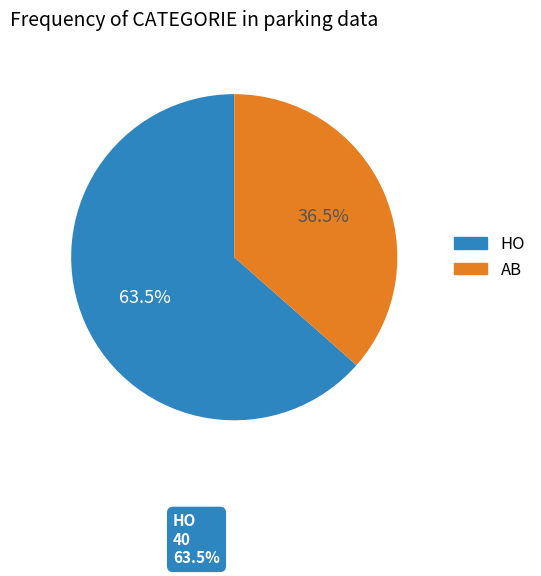

How much of the chart is everything except AB?

63.5%